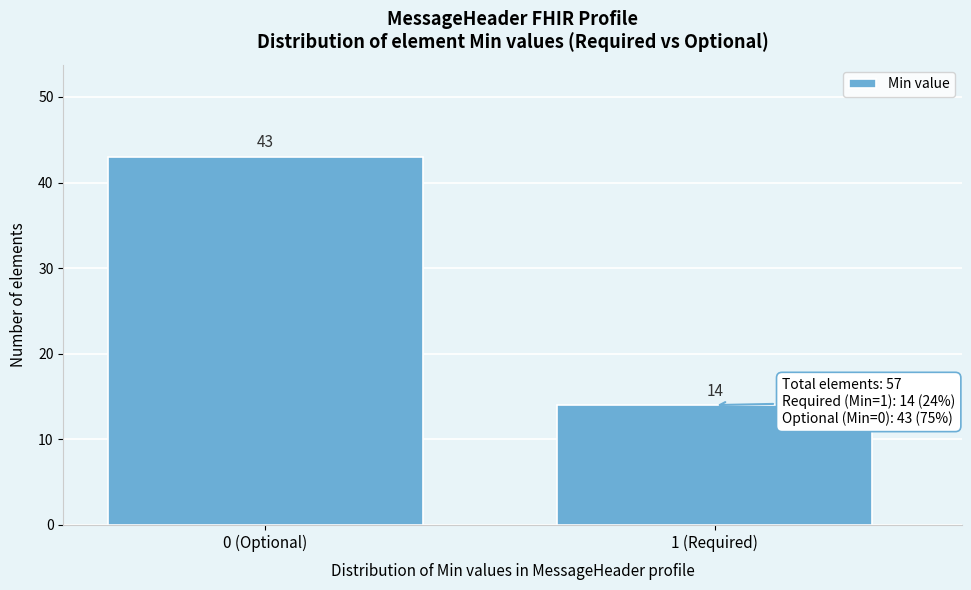

Reading left to right, extract all data points from this chart.

0 (Optional)=43	1 (Required)=14